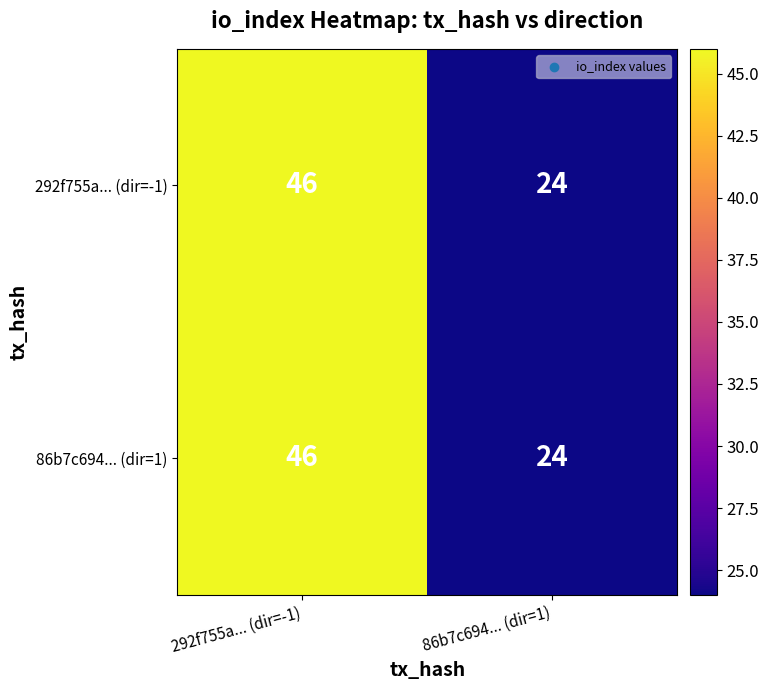

At how many categories does at least one series exceed 26?

1